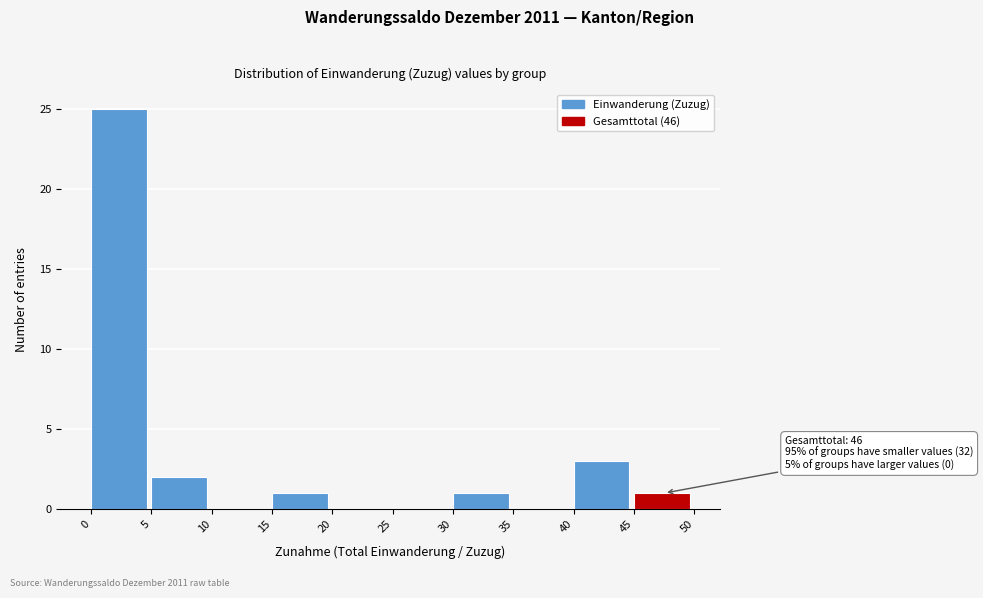

Over which range of the x-axis is the bar tallest?

0 to 5